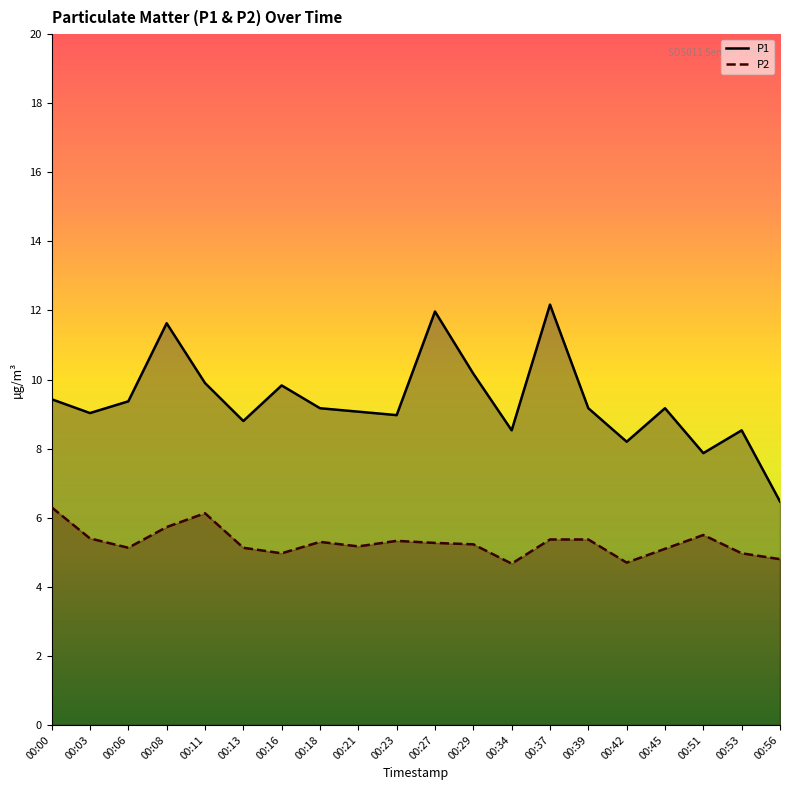

What is the smallest value displayed?

4.7